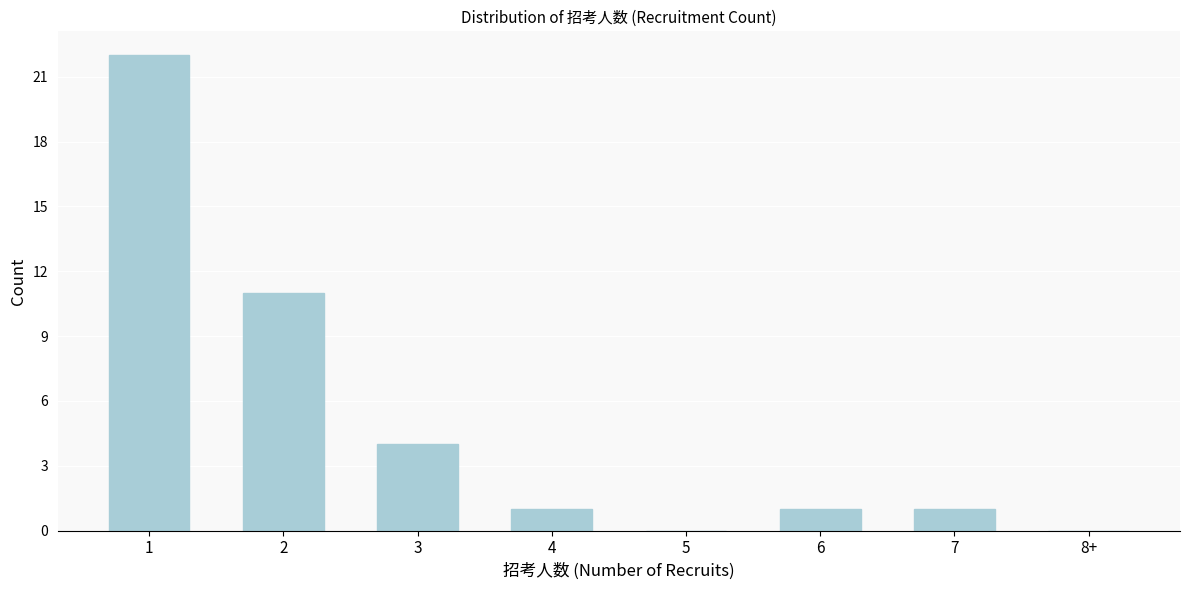

Reading left to right, transcribe all the data shown in this chart.

1=22	2=11	3=4	4=1	5=0	6=1	7=1	8+=0